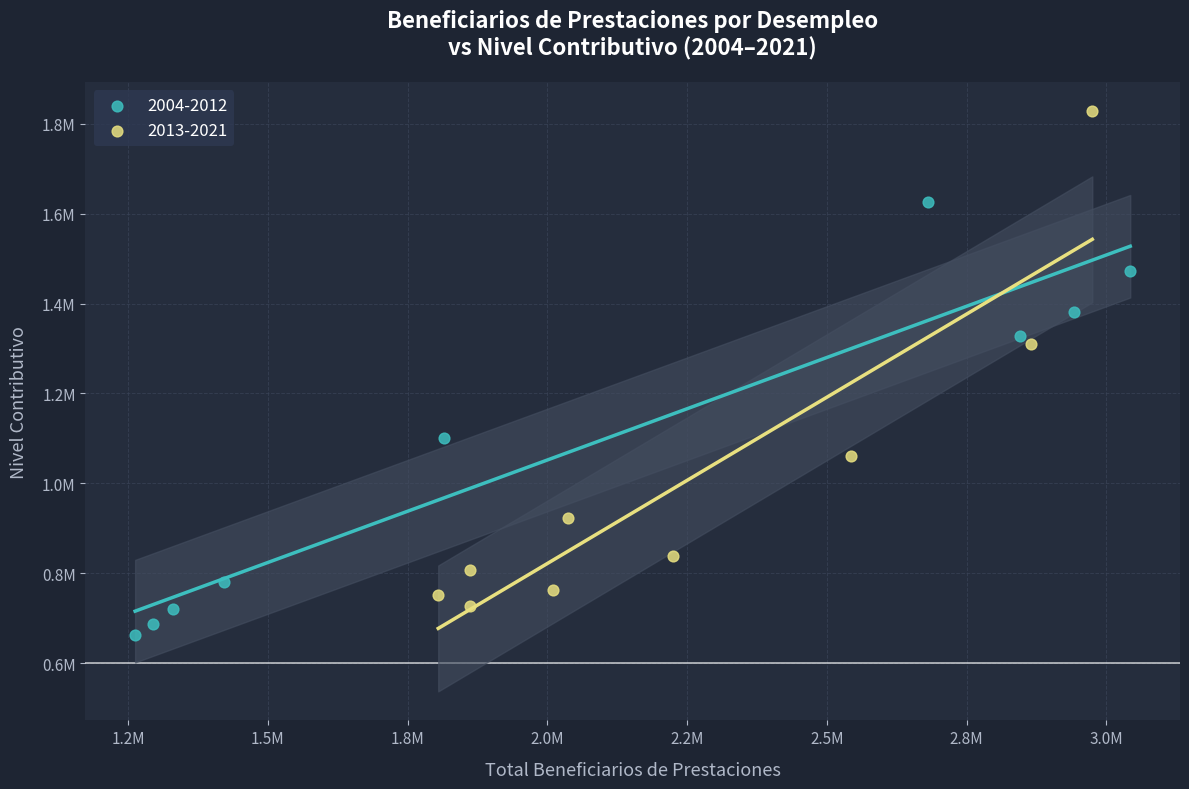

Which series has the largest Y range (max minus min)?

2013-2021